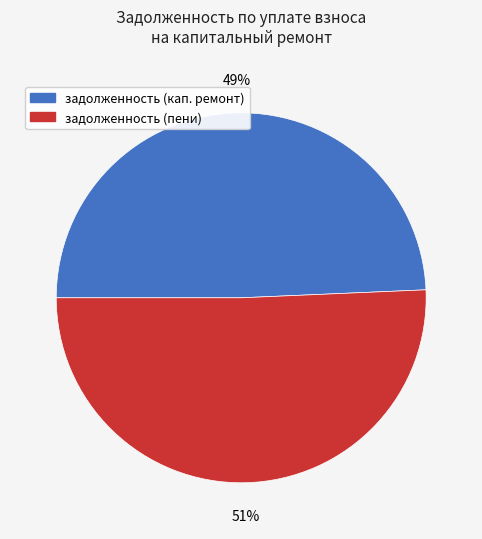

Which slice is the largest?

задолженность (пени)